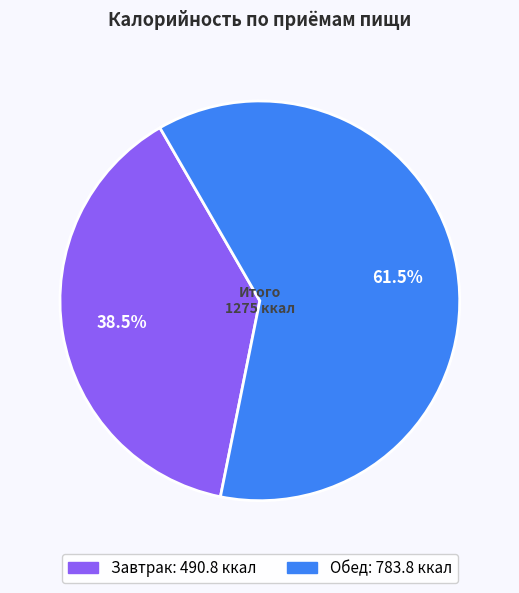

Is there a majority slice in this chart?

Yes